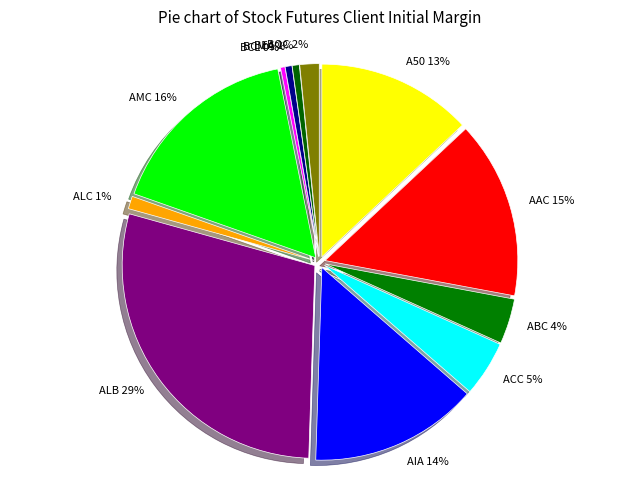

To the nearest percent, what percentage of the pie is AMC?

16%